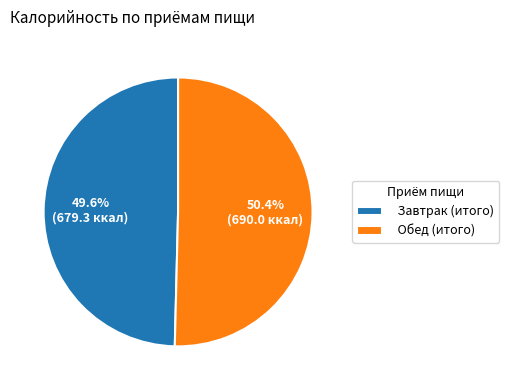

Which slice is the smallest?

Завтрак (итого)